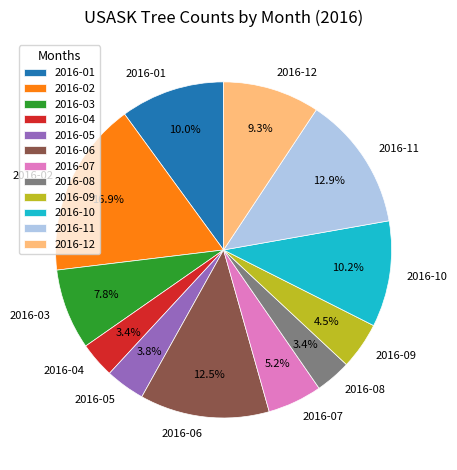

Which slice is the largest?

2016-02